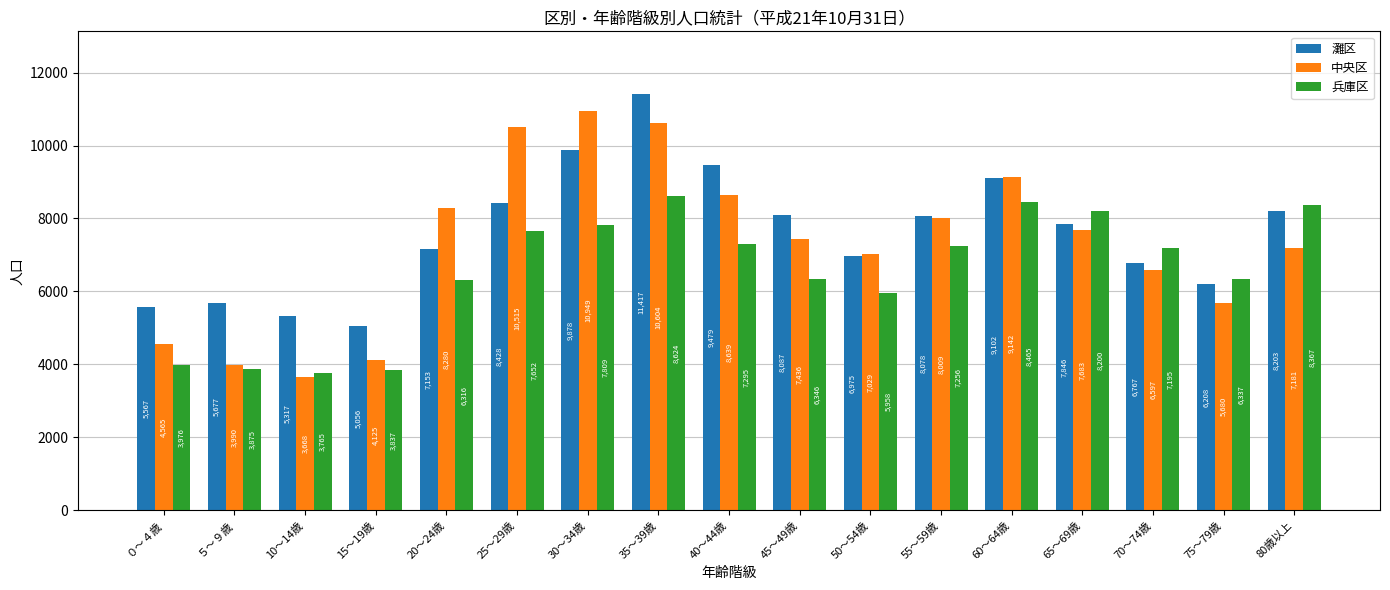

List the series in order of their overall mean, lowest first.

兵庫区, 中央区, 灘区